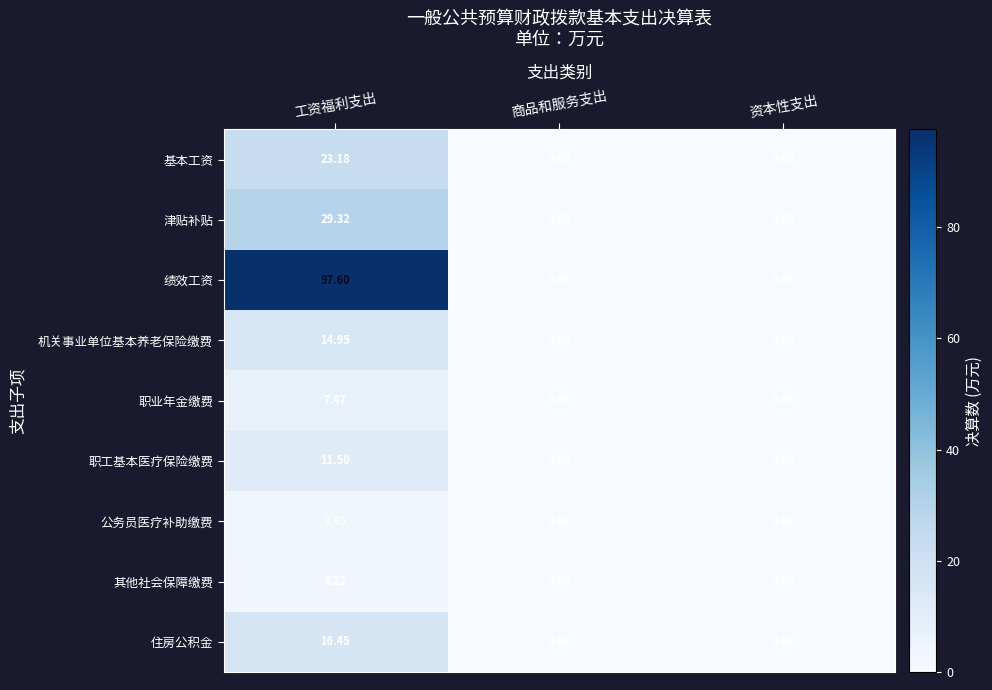

At which label does 机关事业单位基本养老保险缴费 reach its peak?

工资福利支出